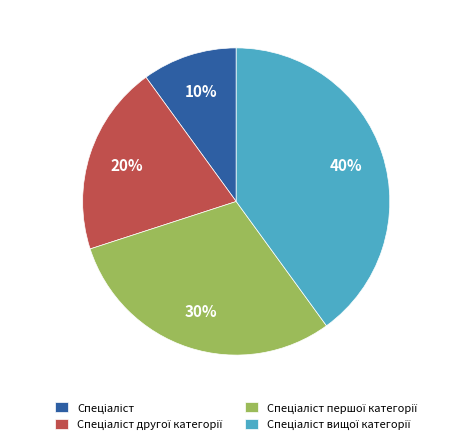

Does any single category account for the majority?

No